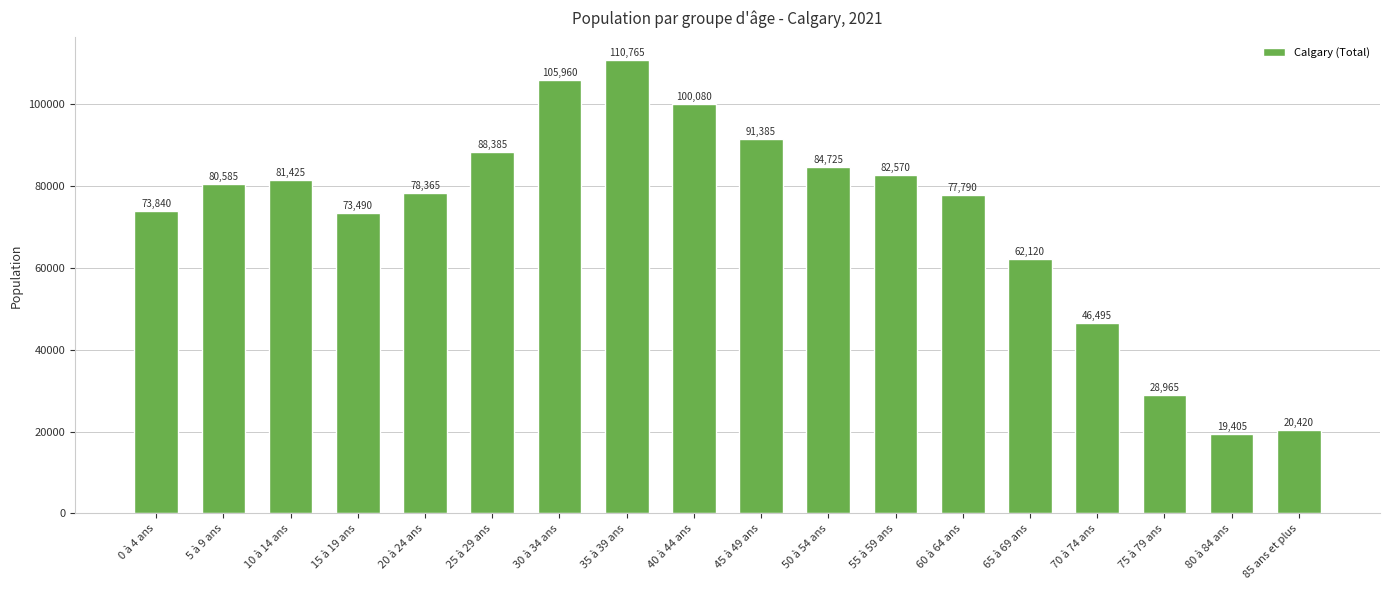

The chart shows a value of 28931 at 80 à 84 ans. True or false?

False